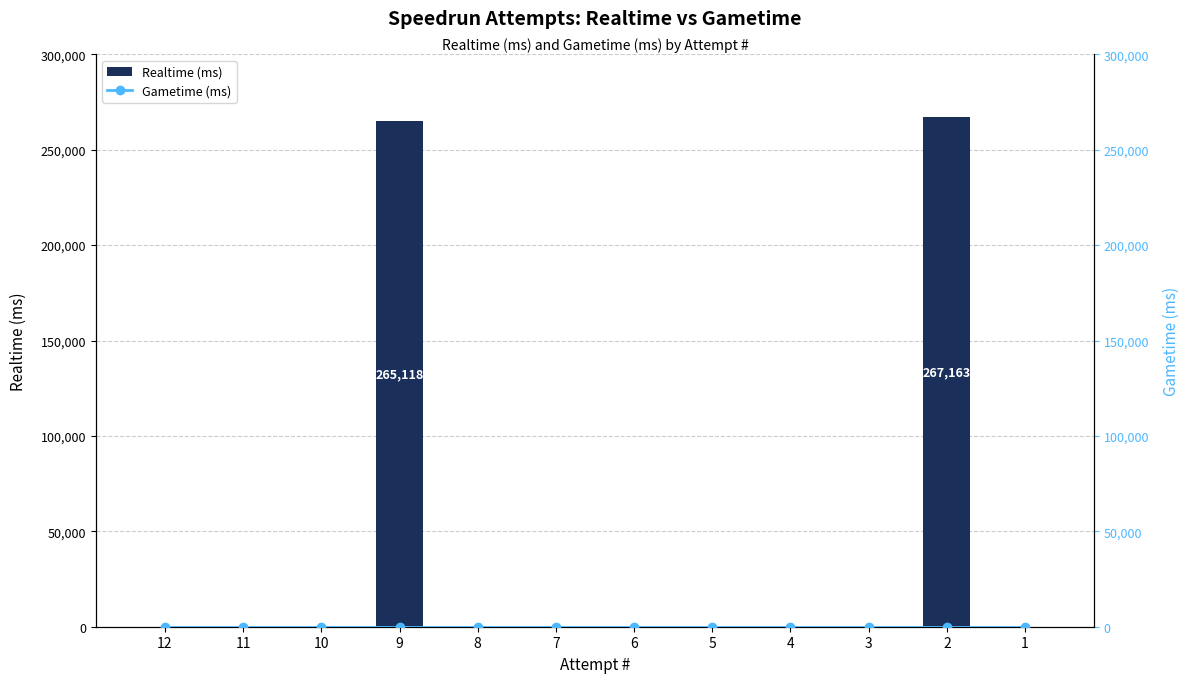

Reading left to right, list all the values displayed in this chart.

Realtime (ms): 12=0	11=0	10=0	9=265118	8=0	7=0	6=0	5=0	4=0	3=0	2=267163	1=0
Gametime (ms): 12=0	11=0	10=0	9=0	8=0	7=0	6=0	5=0	4=0	3=0	2=0	1=0